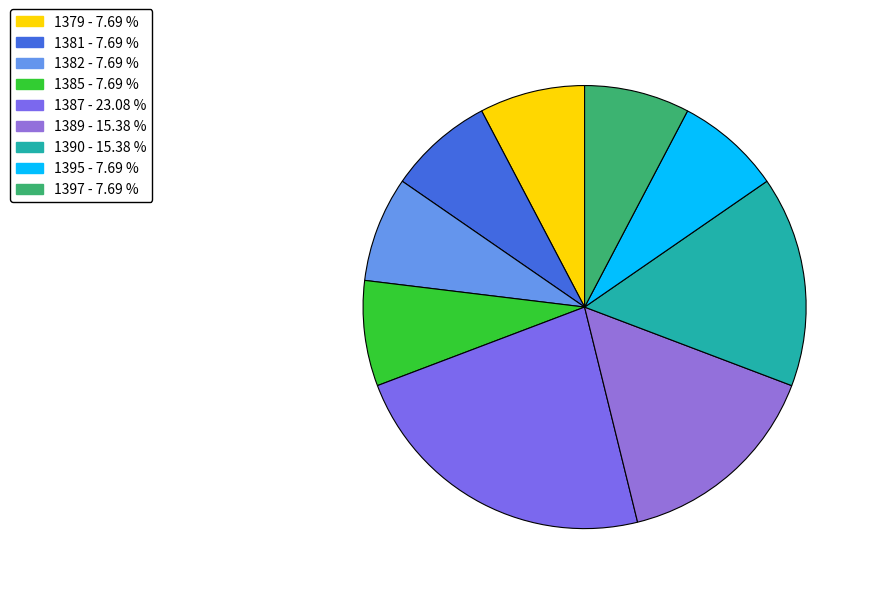

Count the number of slices in the pie.

9